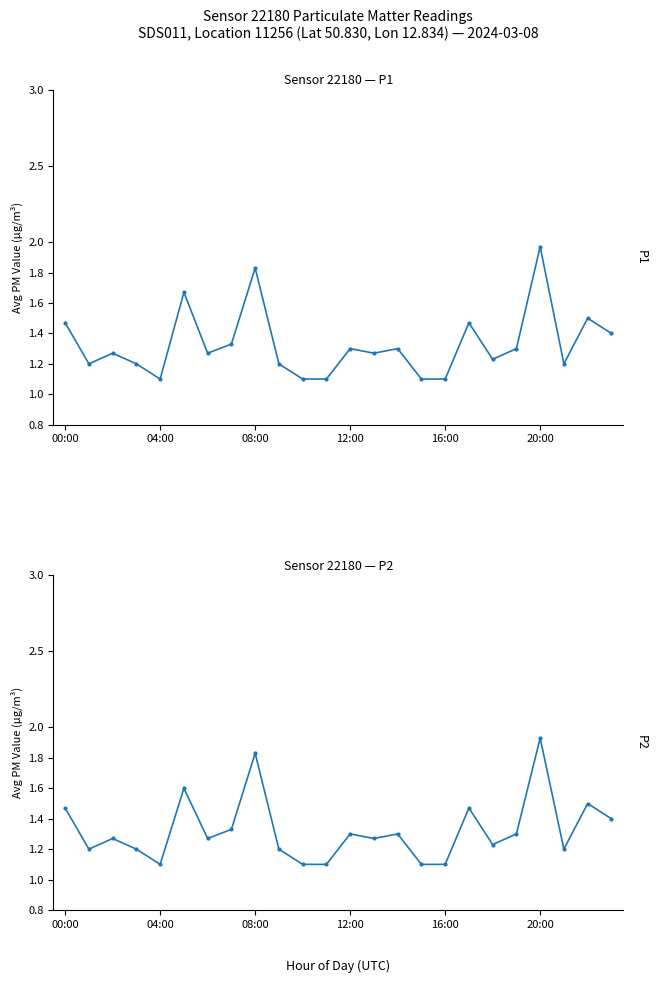

What is the average value of the P2 series?

1.3